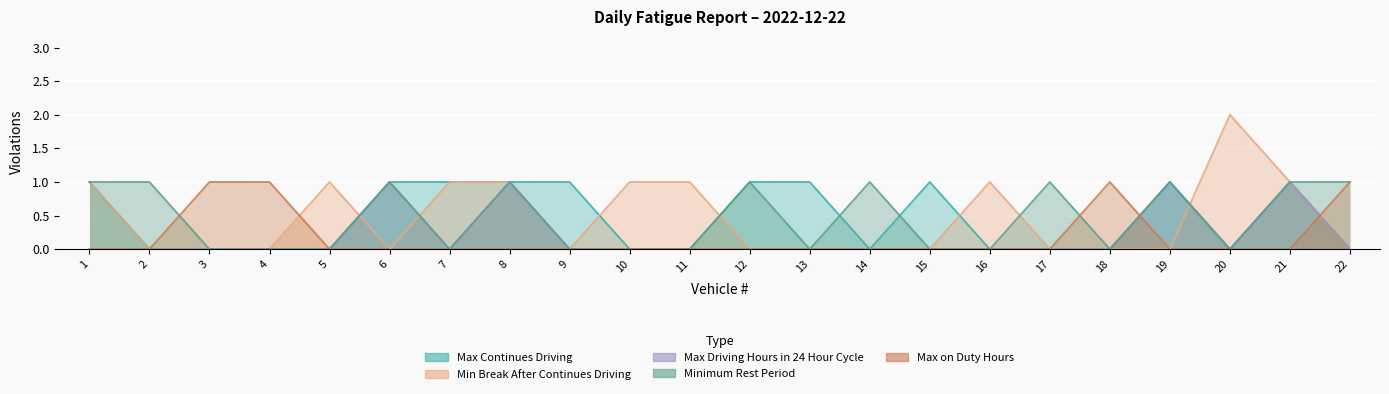

Between 16 and 3, which is larger?

16